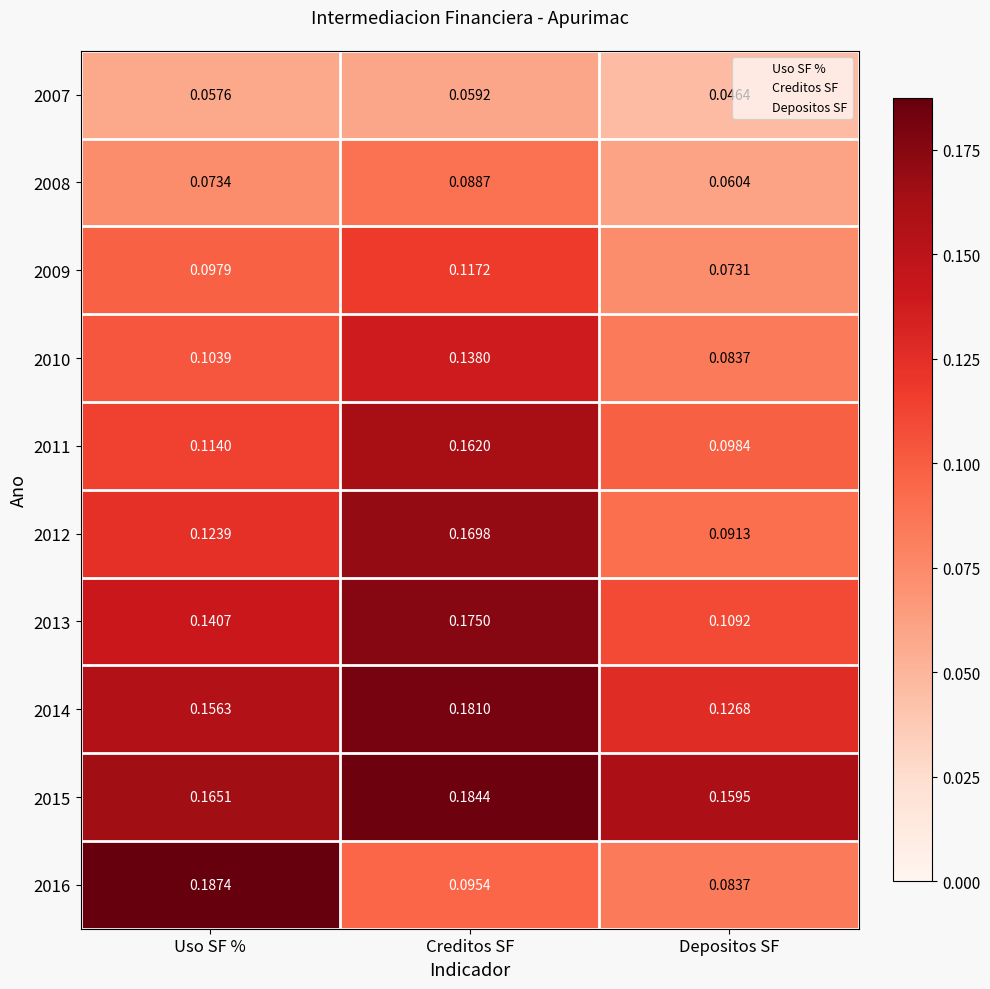

What is the total value across all series at Depositos SF?

0.9